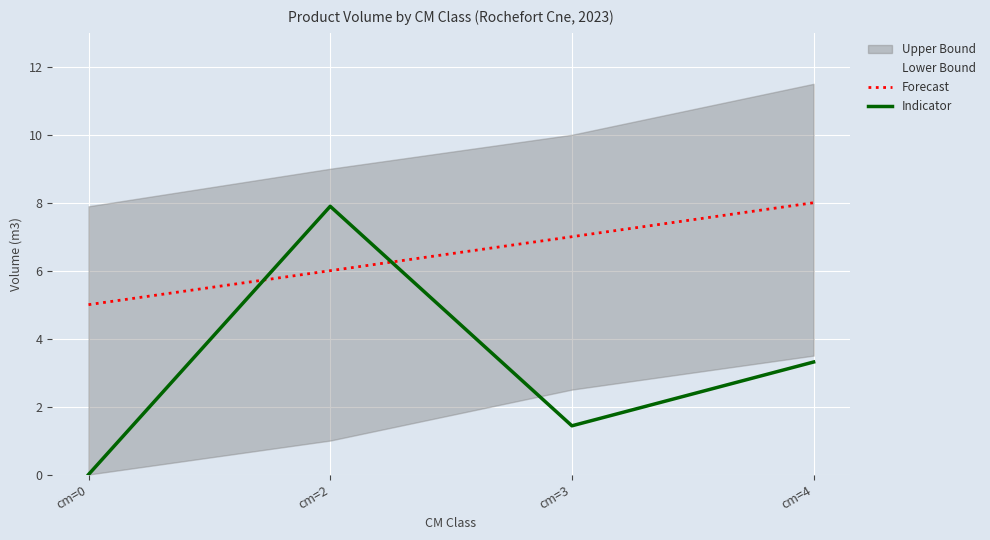

What is the approximate value of Indicator at cm=4?

3.3